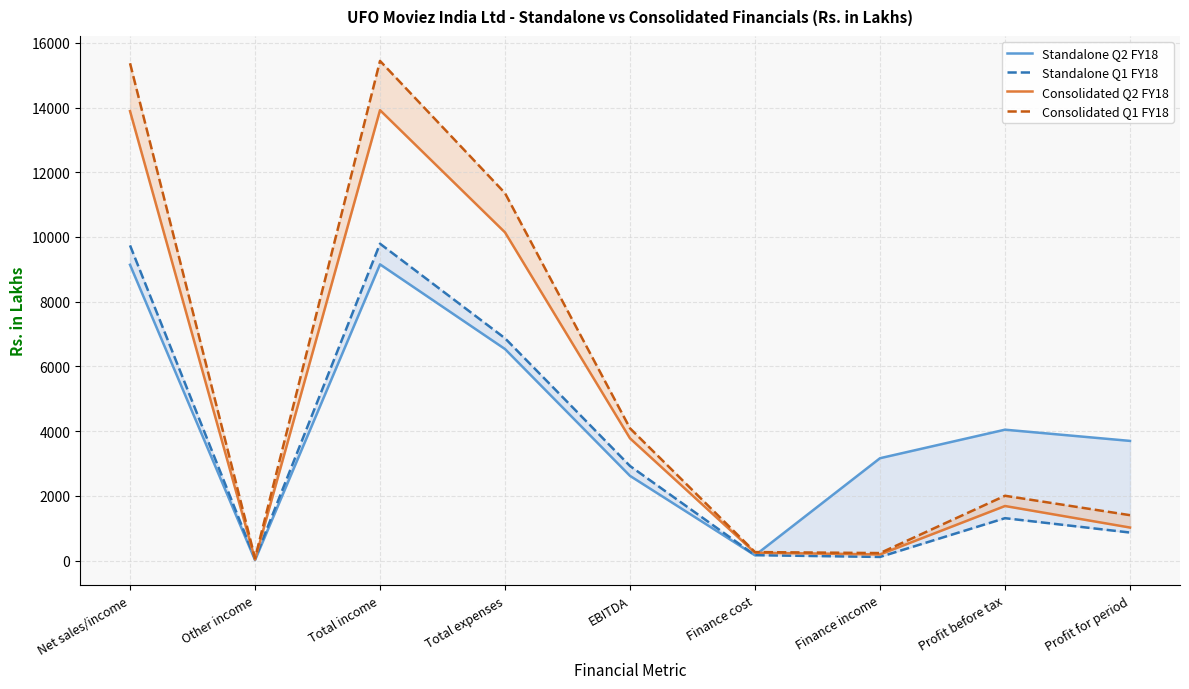

Between which two adjacent categories do Standalone Q1 FY18 and Consolidated Q2 FY18 first intersect?

Net sales/income and Other income